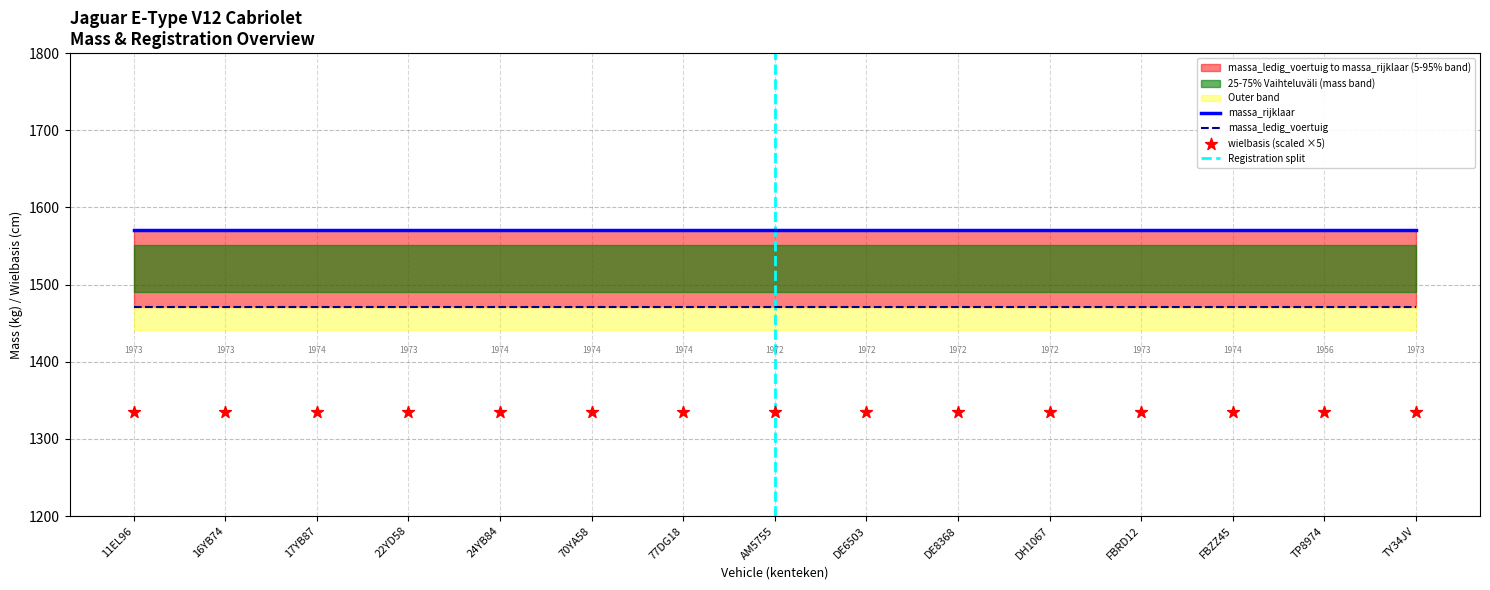

At how many categories does at least one series exceed 1481?

15